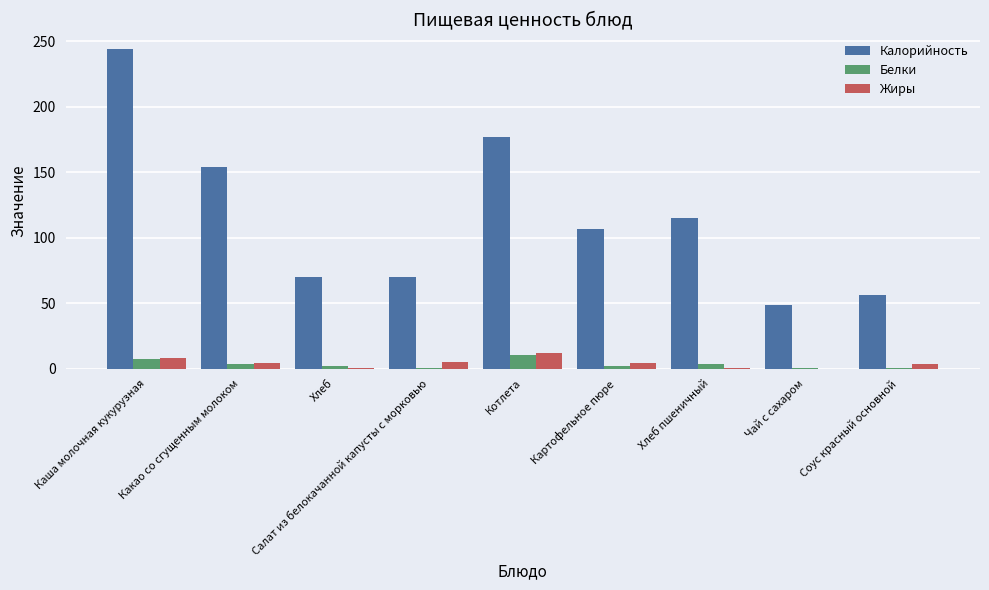

Which label corresponds to the largest value in the chart?

Каша молочная кукурузная